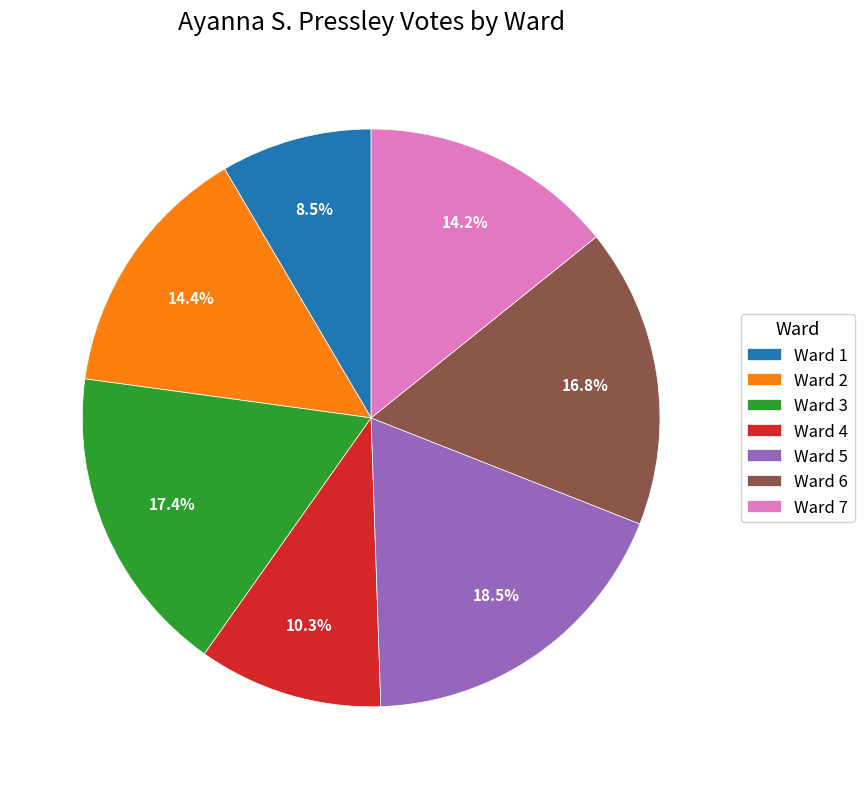

Is there any slice that represents more than half of the pie?

No